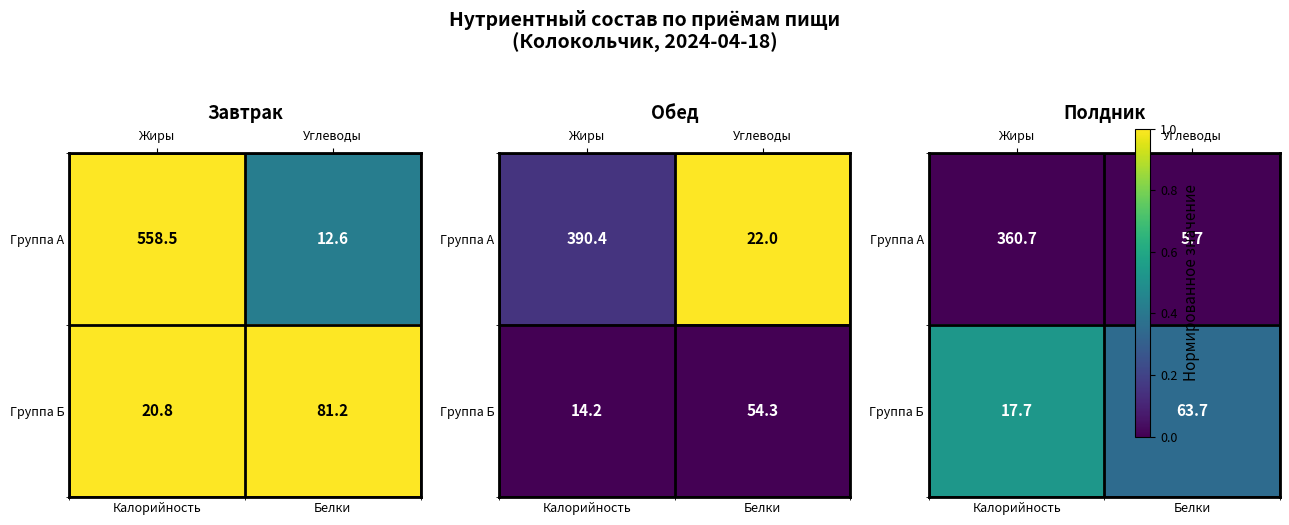

Count the number of categories in the chart.

2